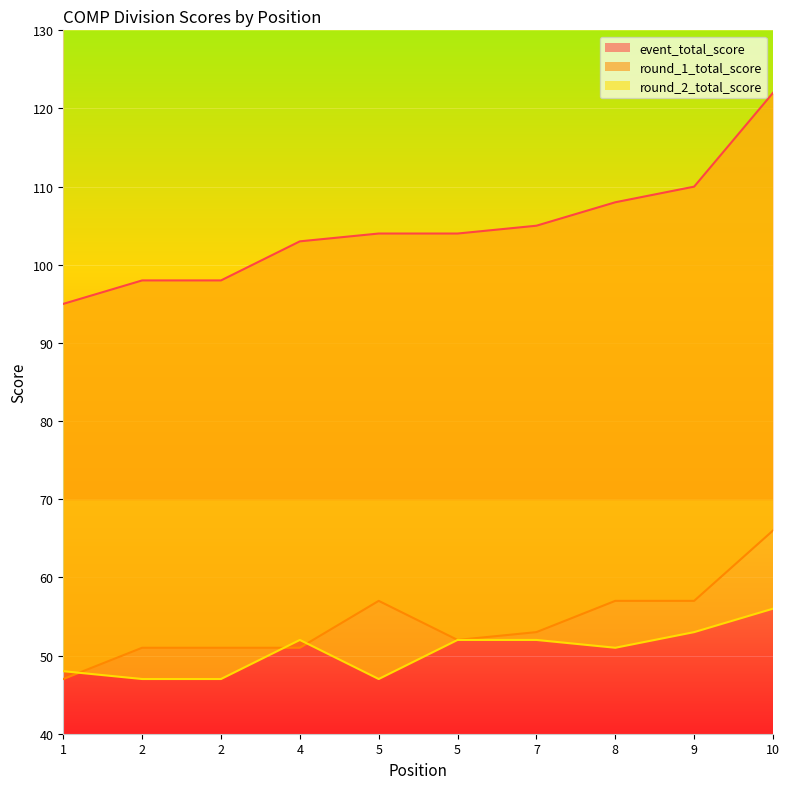

Which series has the widest spread of values?

event_total_score